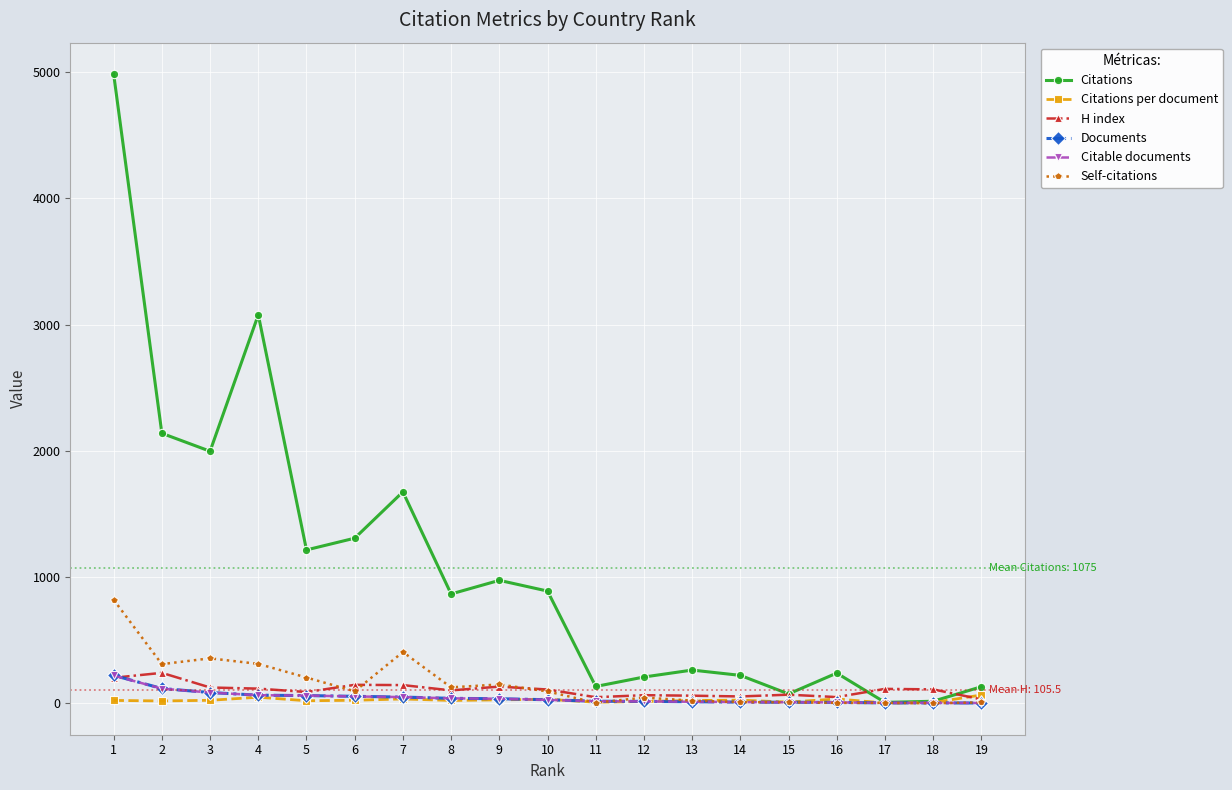

What is the value of the Documents point at the 9th from the left?

36.0